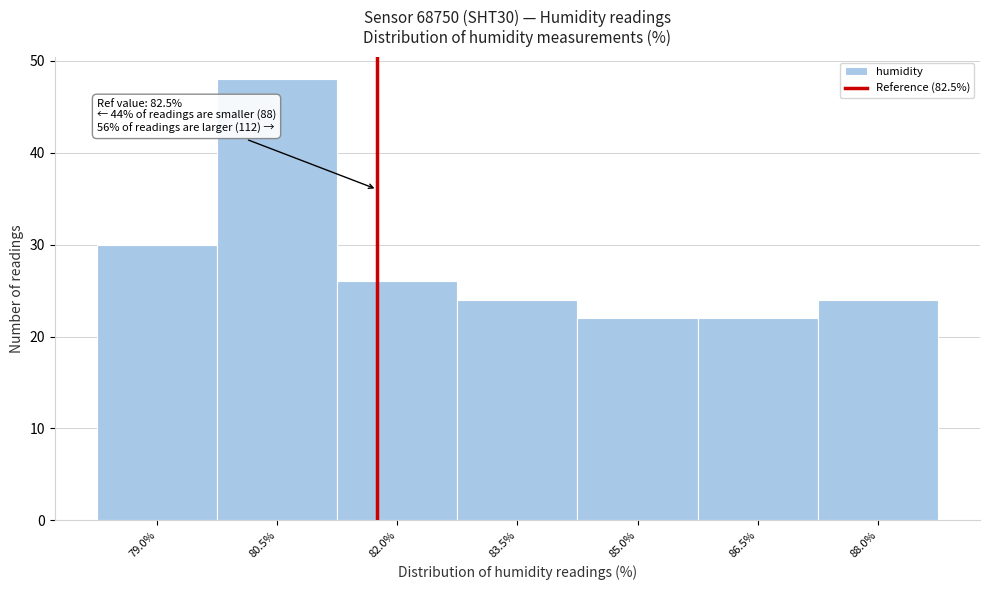

Reading left to right, transcribe all the data shown in this chart.

30	48	26	24	22	22	24